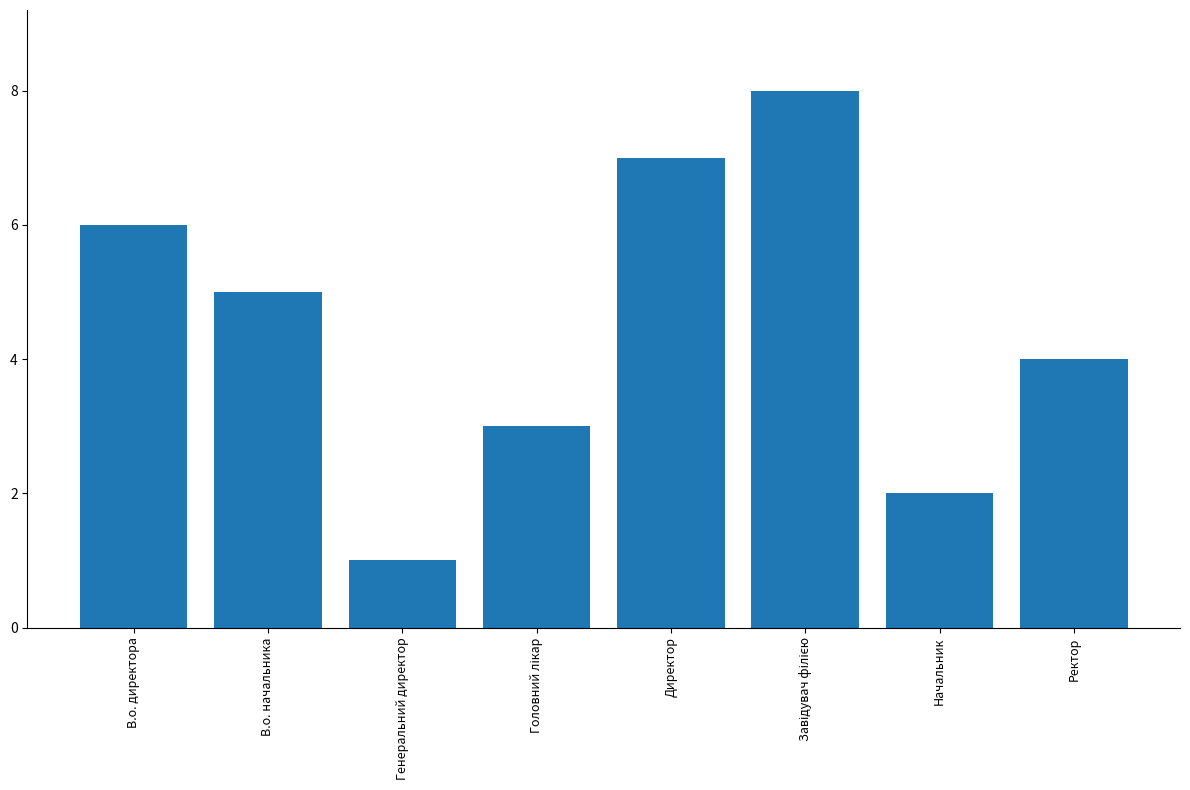

What position from the left is Ректор?

8